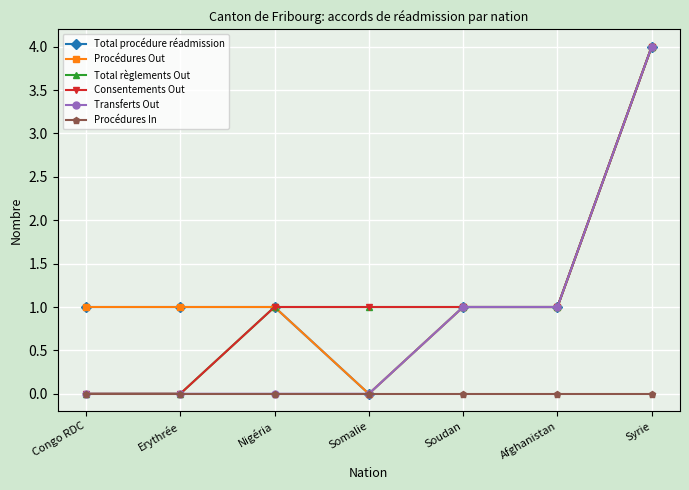

Is this an area chart (filled region under the line)?

No